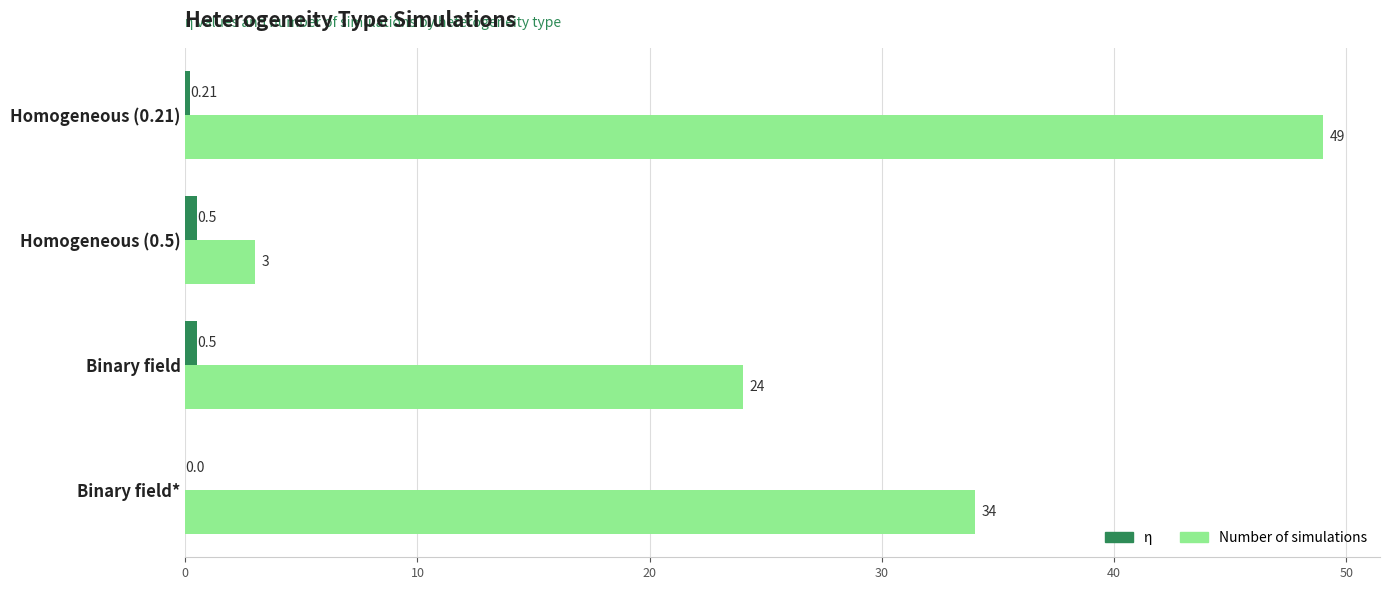

Which series has the widest spread of values?

Number of simulations